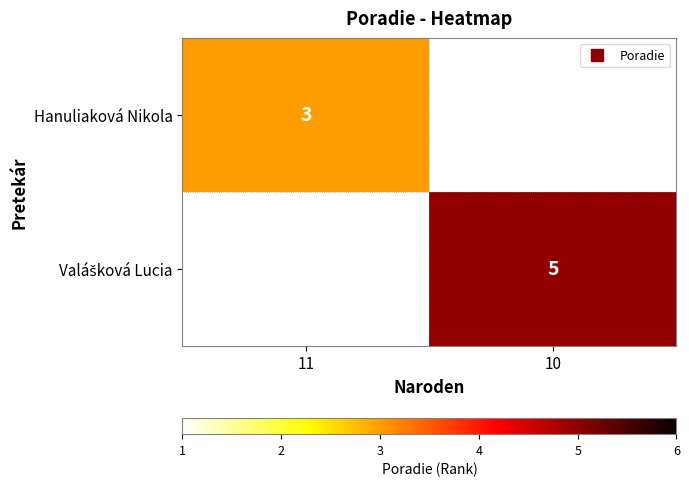

How many values in Valášková Lucia are above zero?

1